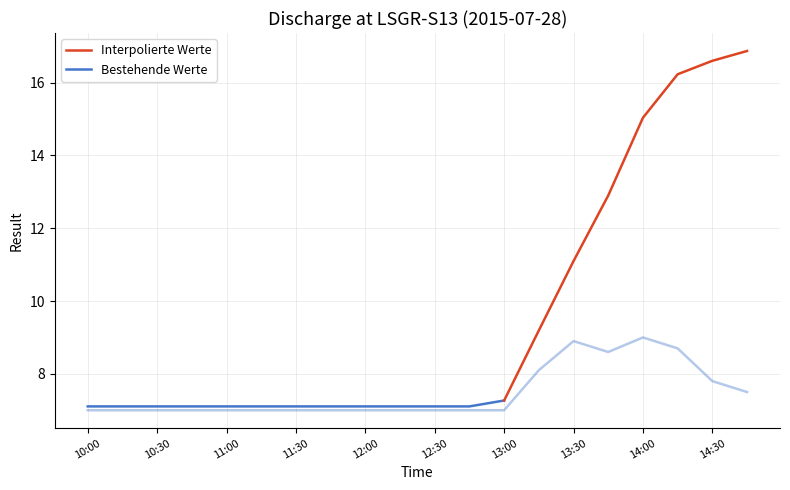

The chart shows a value of 7.5 at 14:45. True or false?

True